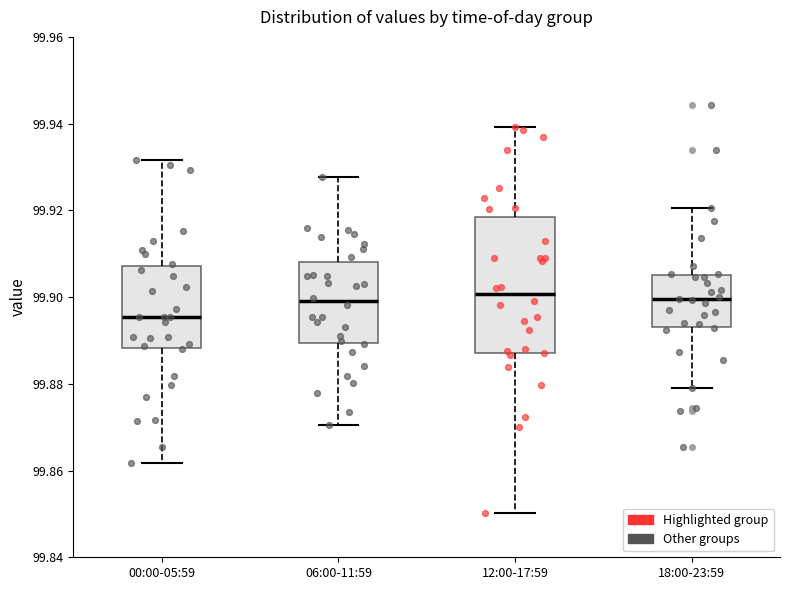

Comparing the boxes themselves (not the whiskers), which one is the tallest?

12:00-17:59